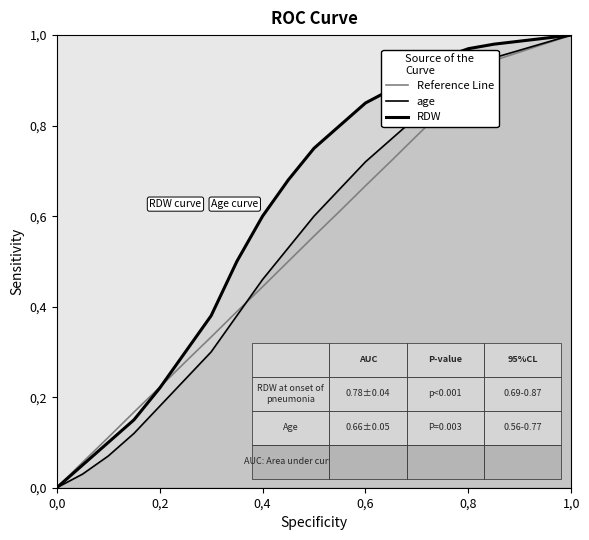

What is the label of the 17th point from the right?

0,4